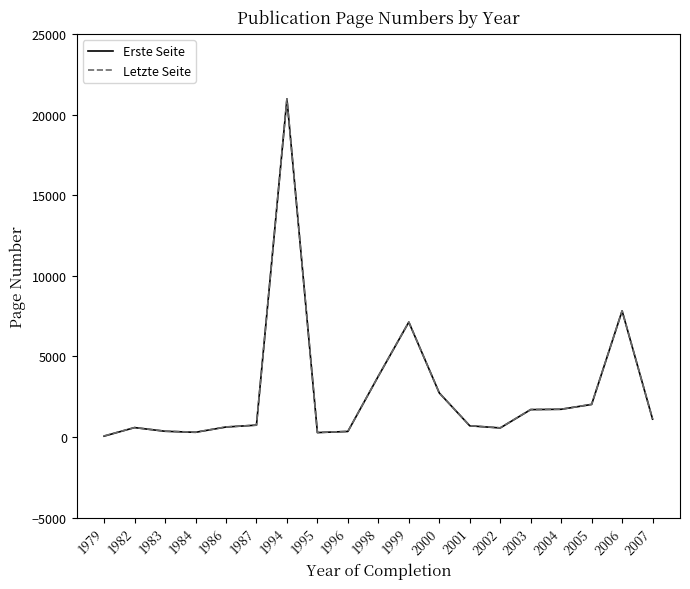

What are all the series names shown in the legend?

Erste Seite, Letzte Seite